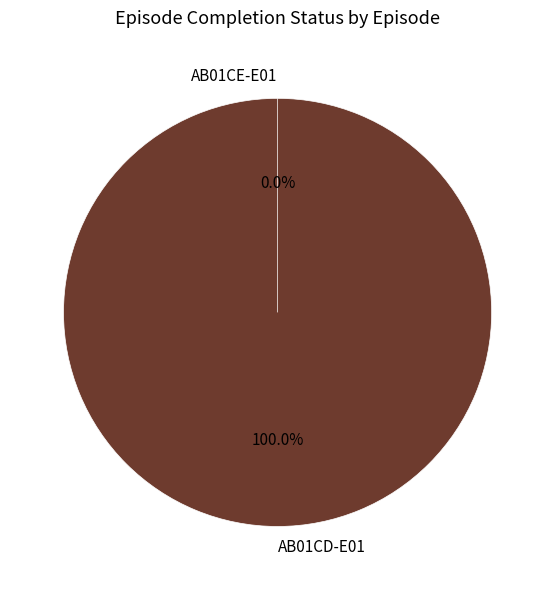

Which category has the biggest portion of the pie?

AB01CD-E01